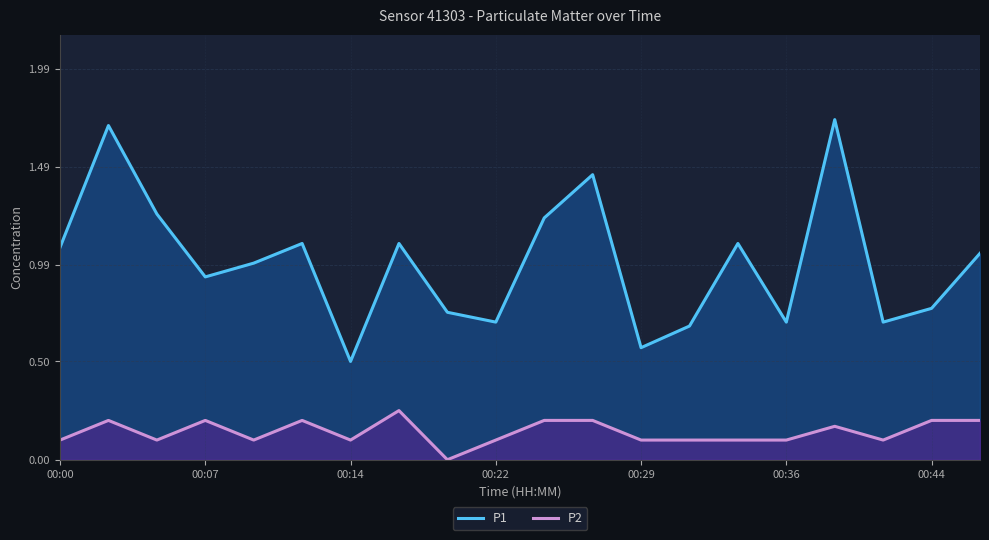

True or false: P2 and P1 cross at least once.

False